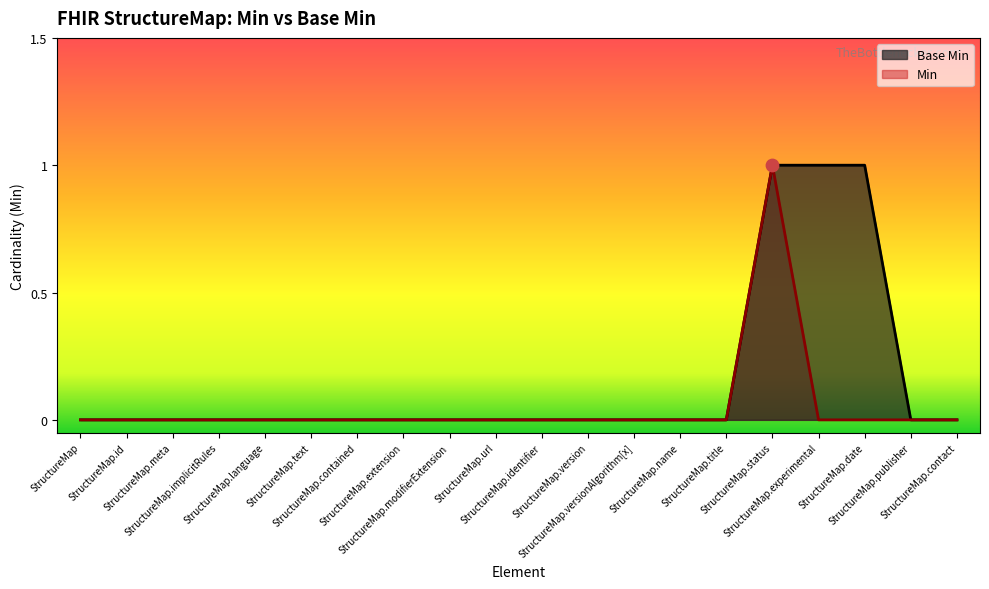

At which category is the sum across all series the highest?

StructureMap.status